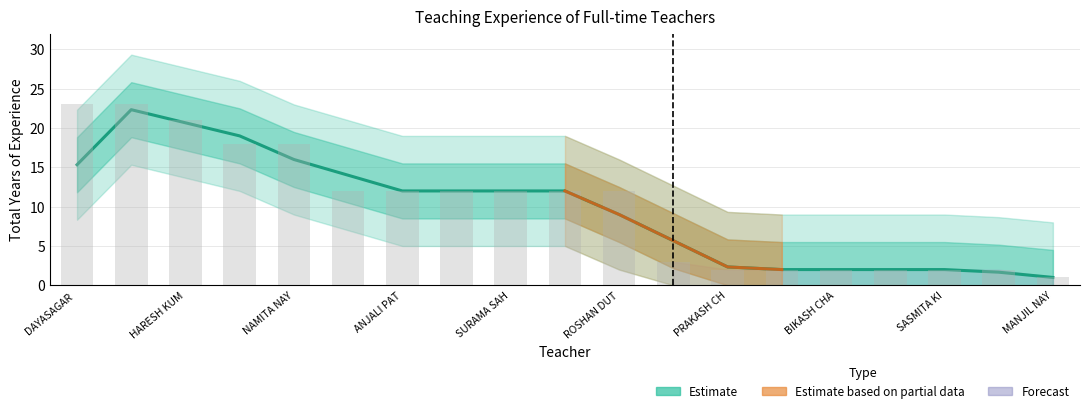

The chart shows a value of 3.9 at 11. True or false?

False